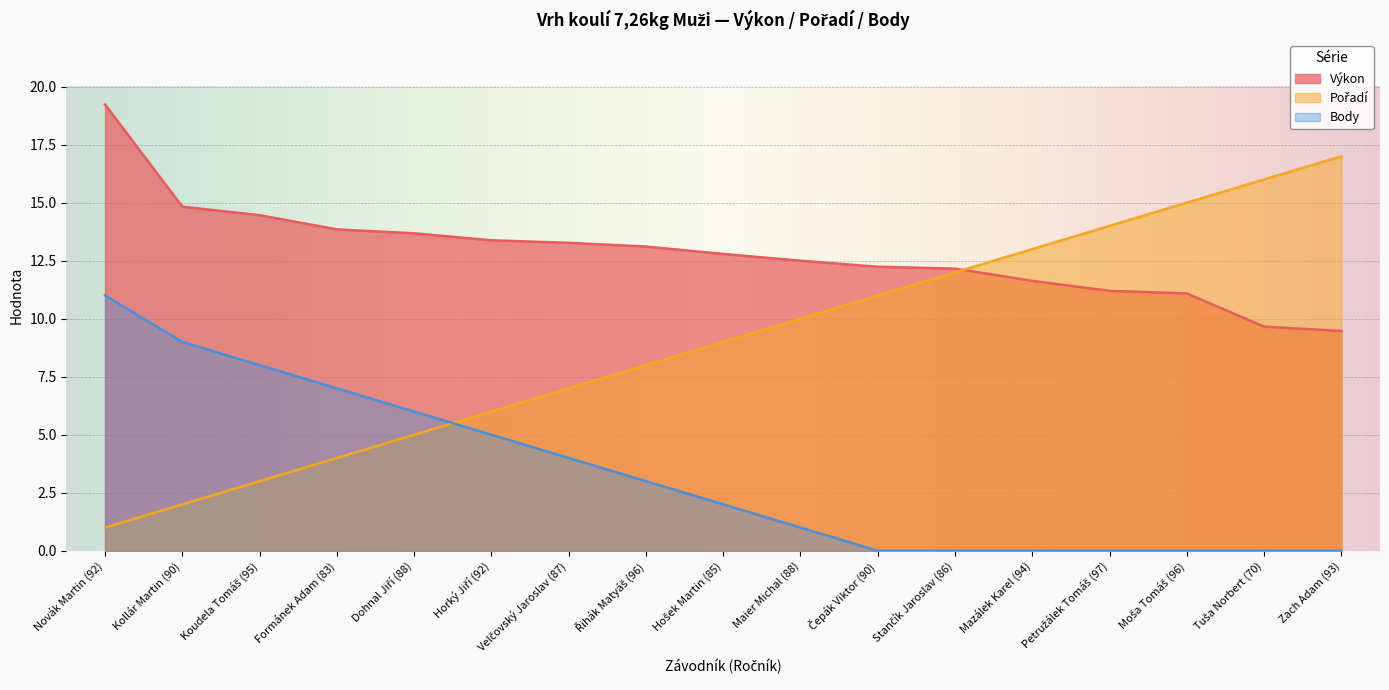

How many lines are shown in the chart?

3